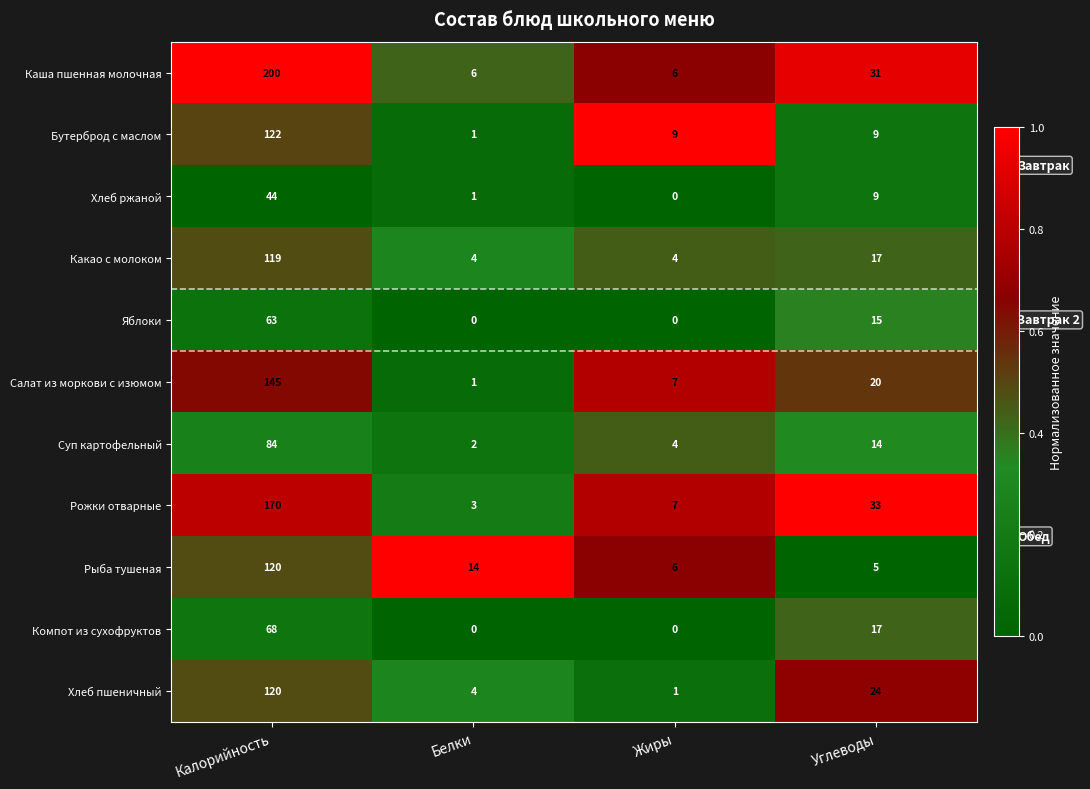

Is the value of Суп картофельный at Углеводы greater than the value of Какао с молоком at Белки?

Yes